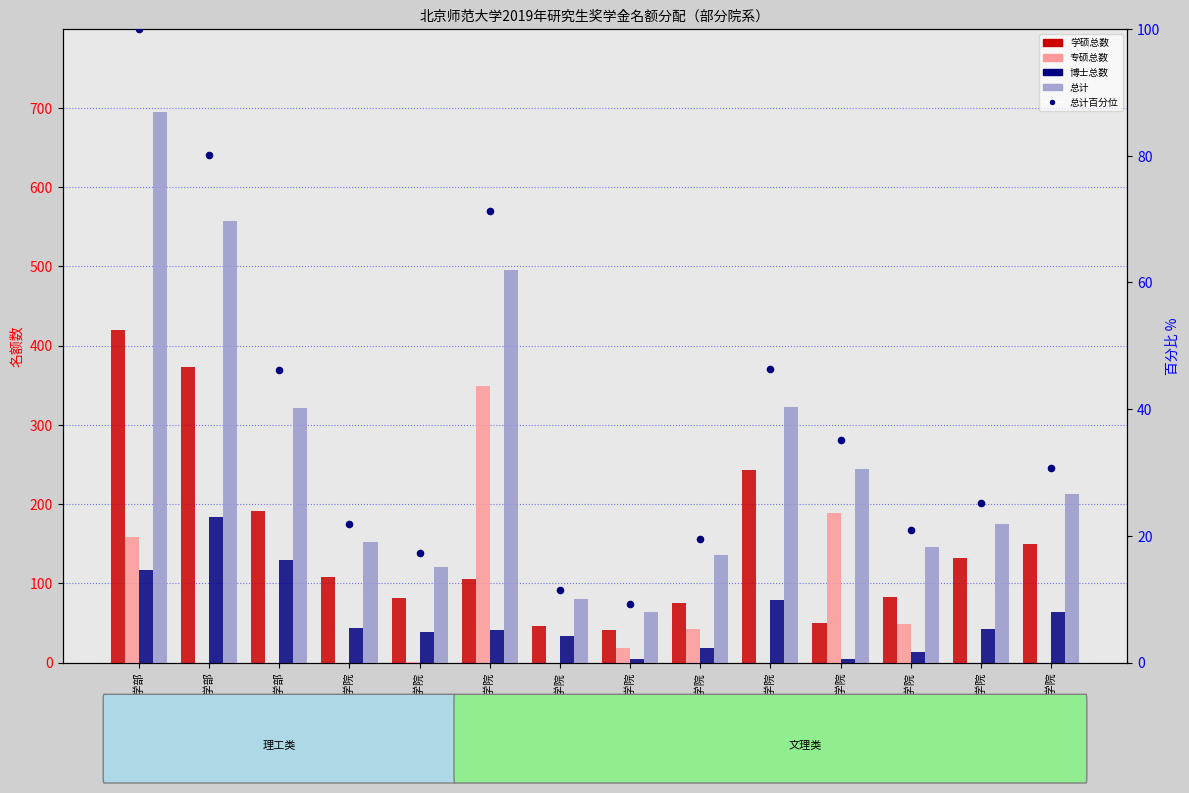

Which series contains the lowest Y value?

专硕总数